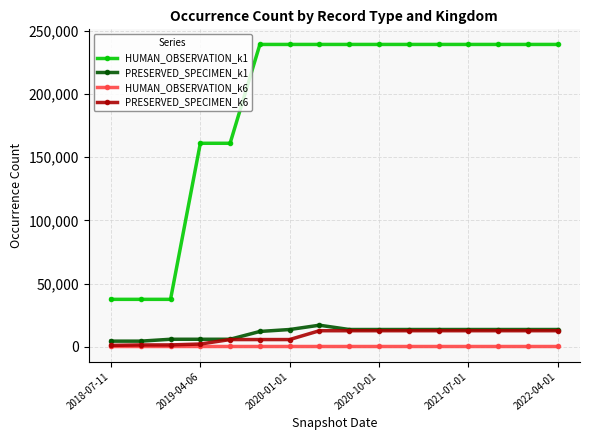

True or false: HUMAN_OBSERVATION_k1 and PRESERVED_SPECIMEN_k1 intersect in this chart.

False